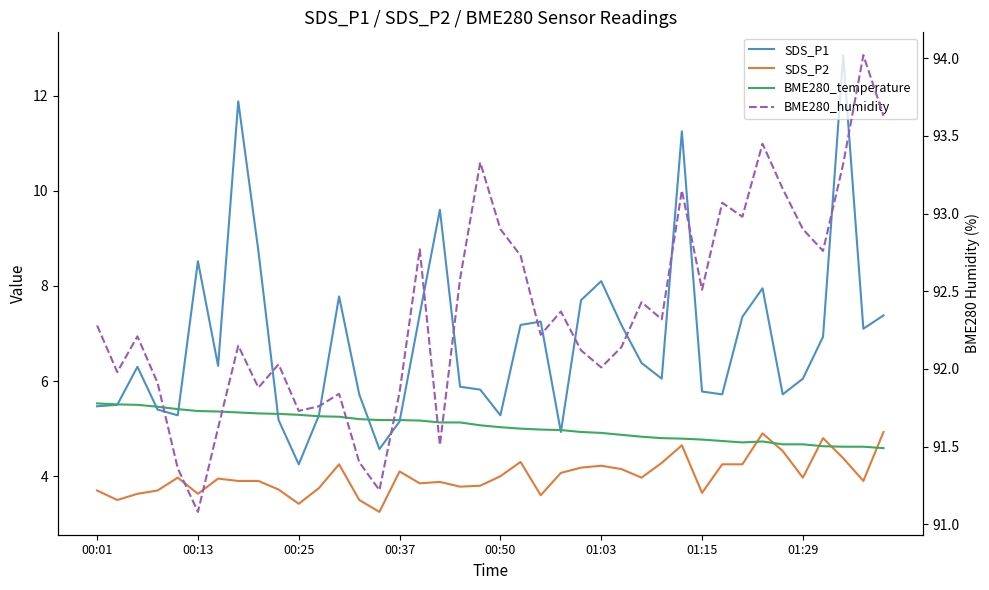

True or false: SDS_P2 has more than 2 points higher than both neighbors.

True